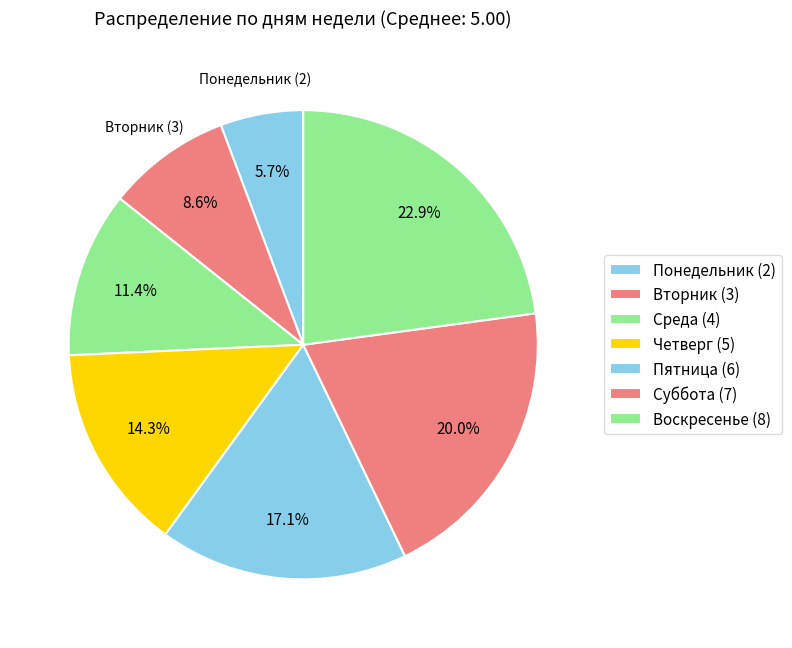

Count the number of slices in the pie.

7